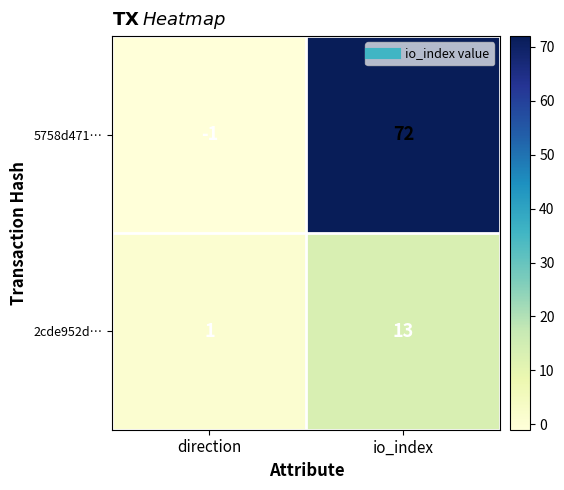

The value of 2cde952d… at direction is 0. True or false?

False